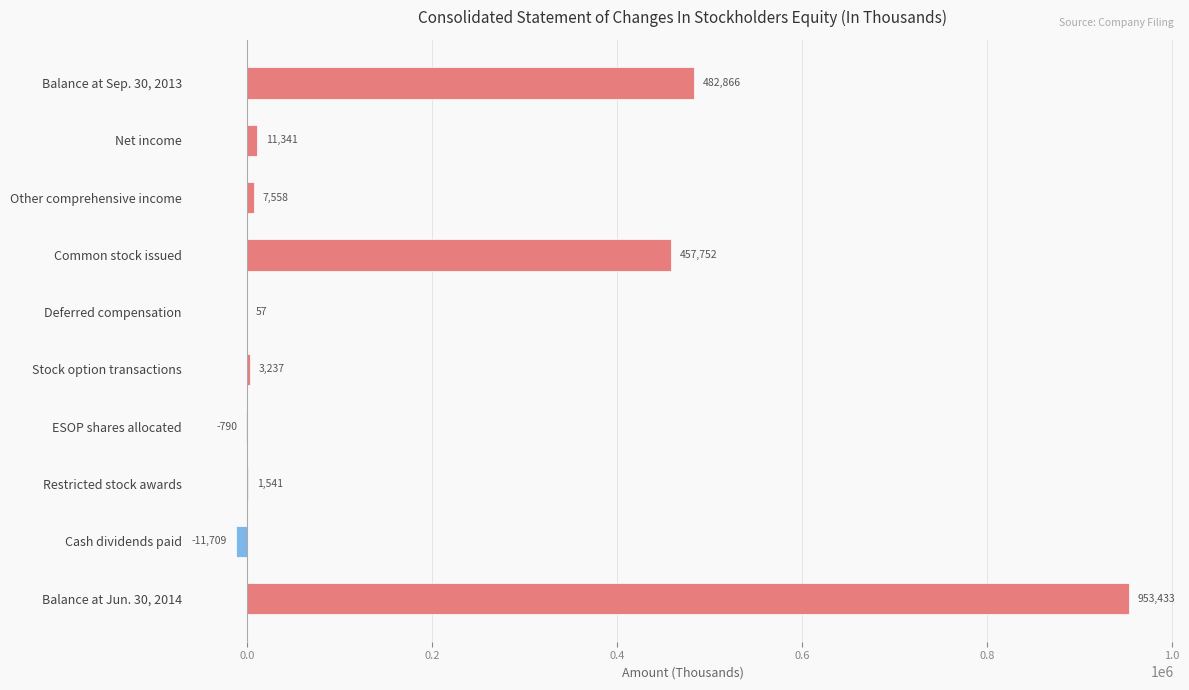

Which label corresponds to the largest value in the chart?

Balance at Jun. 30, 2014